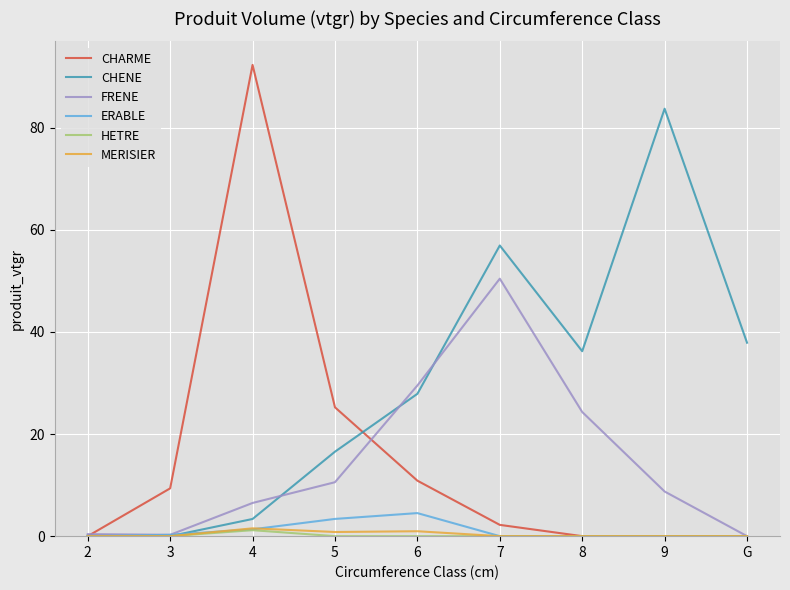

Which series changed the most between 3 and 8?

CHENE